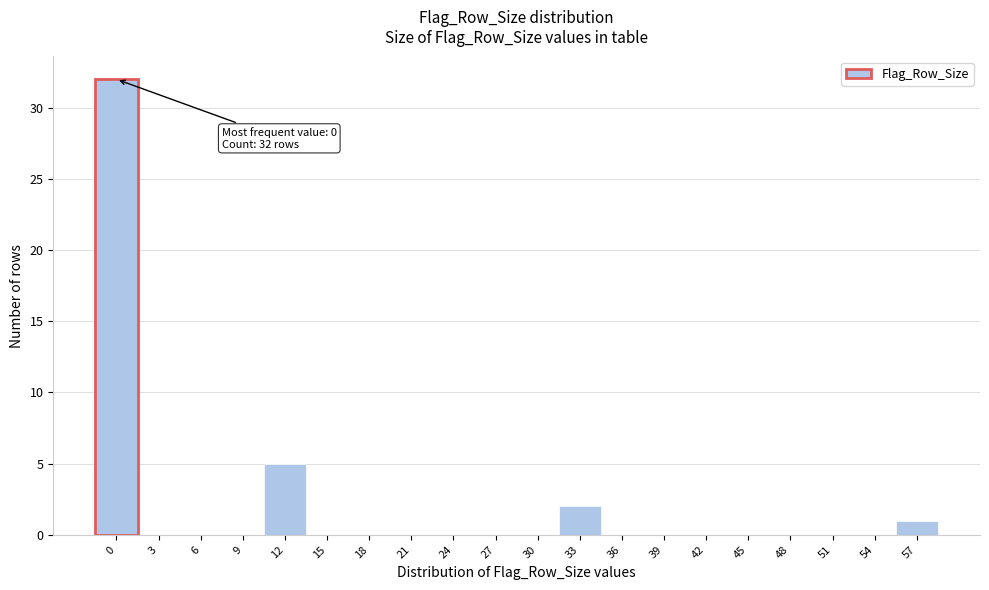

Reading right to left, extract all data points from this chart.

57=1	54=0	51=0	48=0	45=0	42=0	39=0	36=0	33=2	30=0	27=0	24=0	21=0	18=0	15=0	12=5	9=0	6=0	3=0	0=32